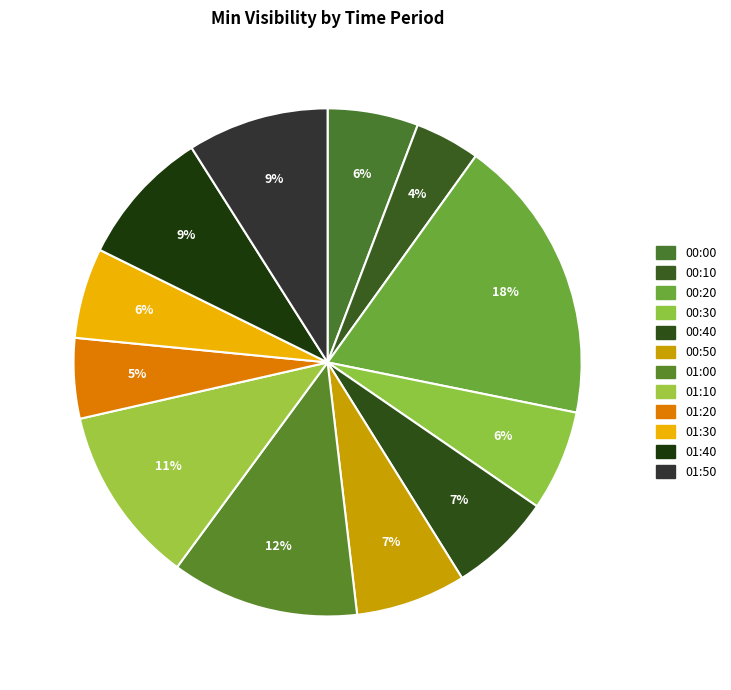

The 00:30 slice represents 19% of the pie. True or false?

False